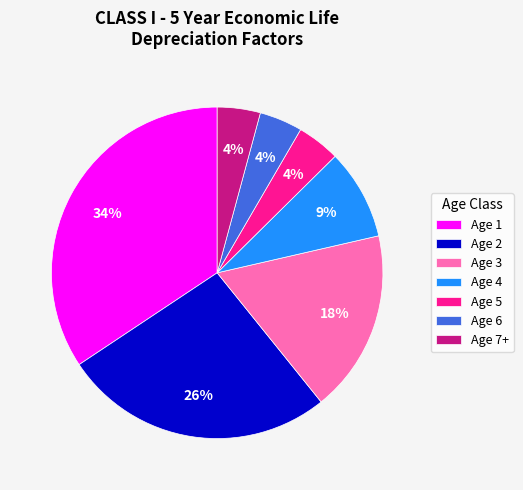

What is the largest slice in the pie chart?

Age 1